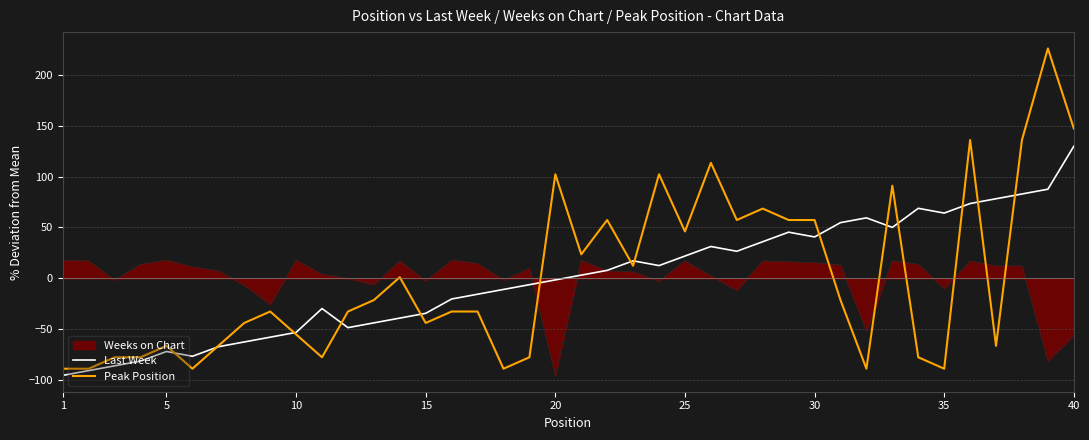

Does the chart display data point markers on the line(s)?

No